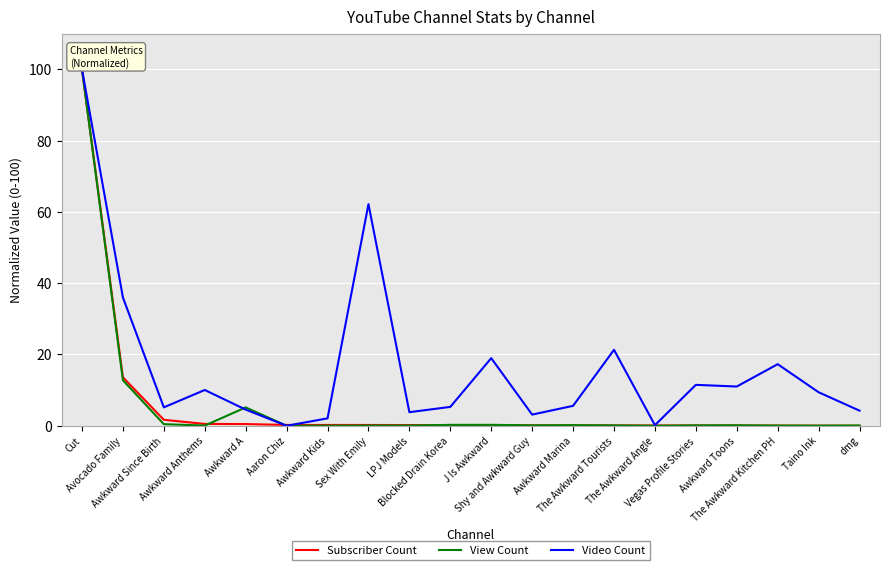

Count the number of categories in the chart.

20